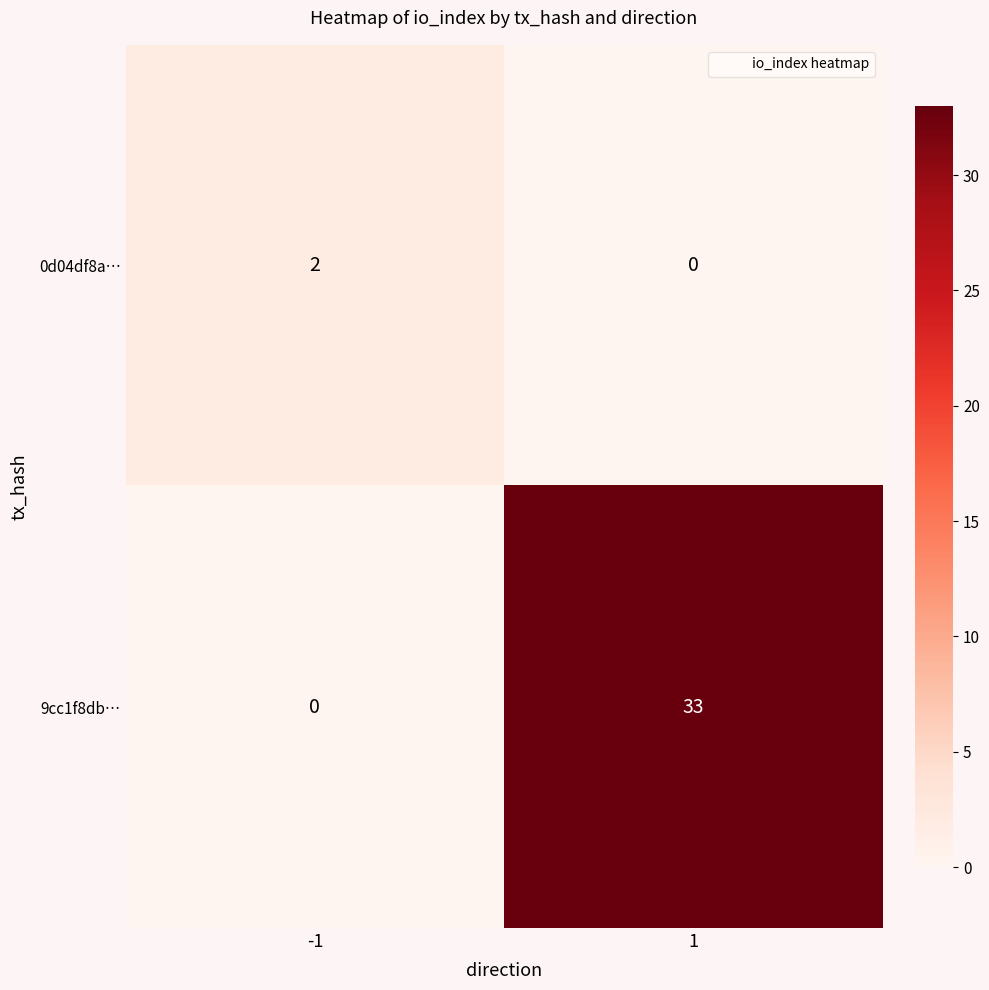

How many positive values does the 9cc1f8db… series have?

1